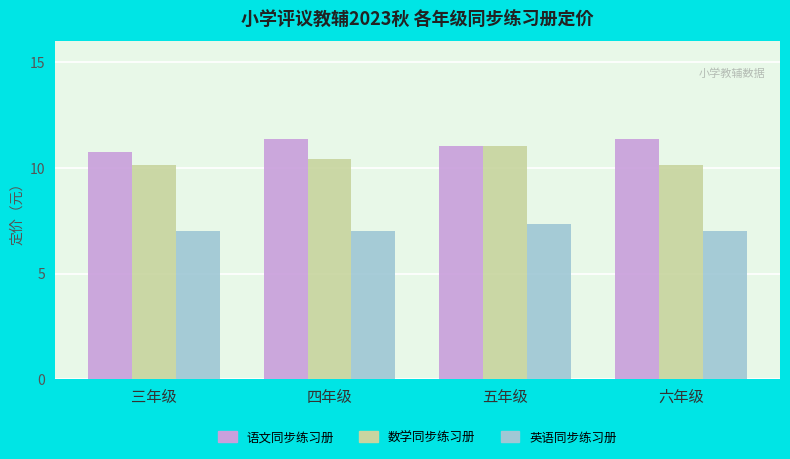

What is the value of the 数学同步练习册 bar at the 3rd from the left?

11.1